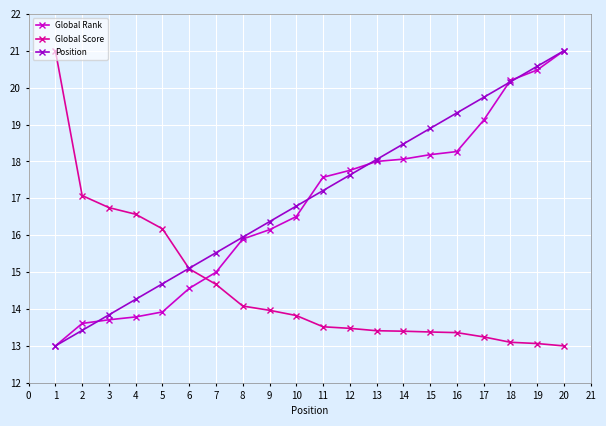

How many data points does each series have?

20